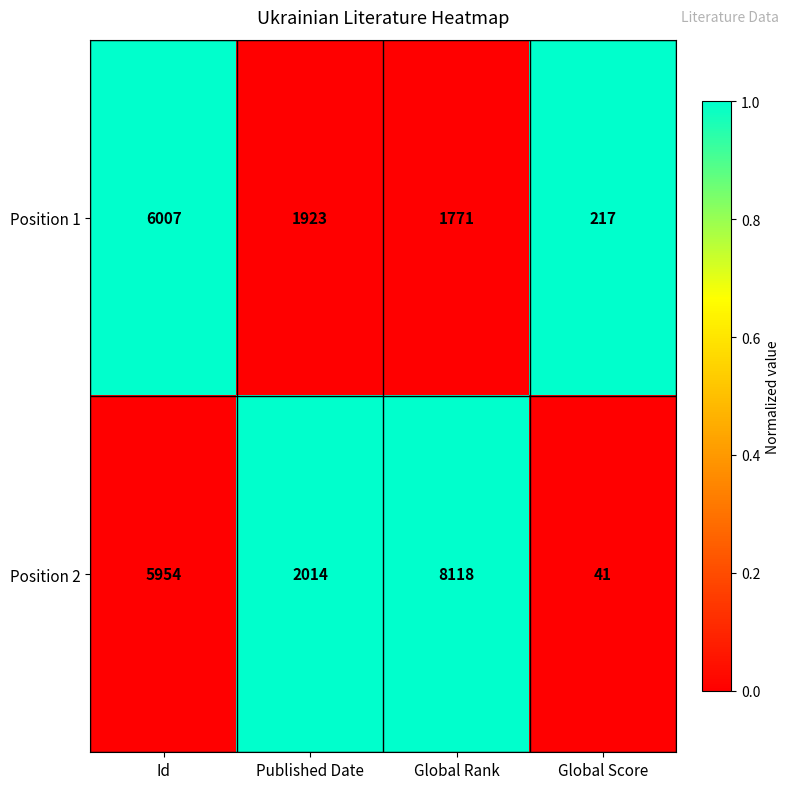

What is the spread (max minus min) of values at Published Date?

91